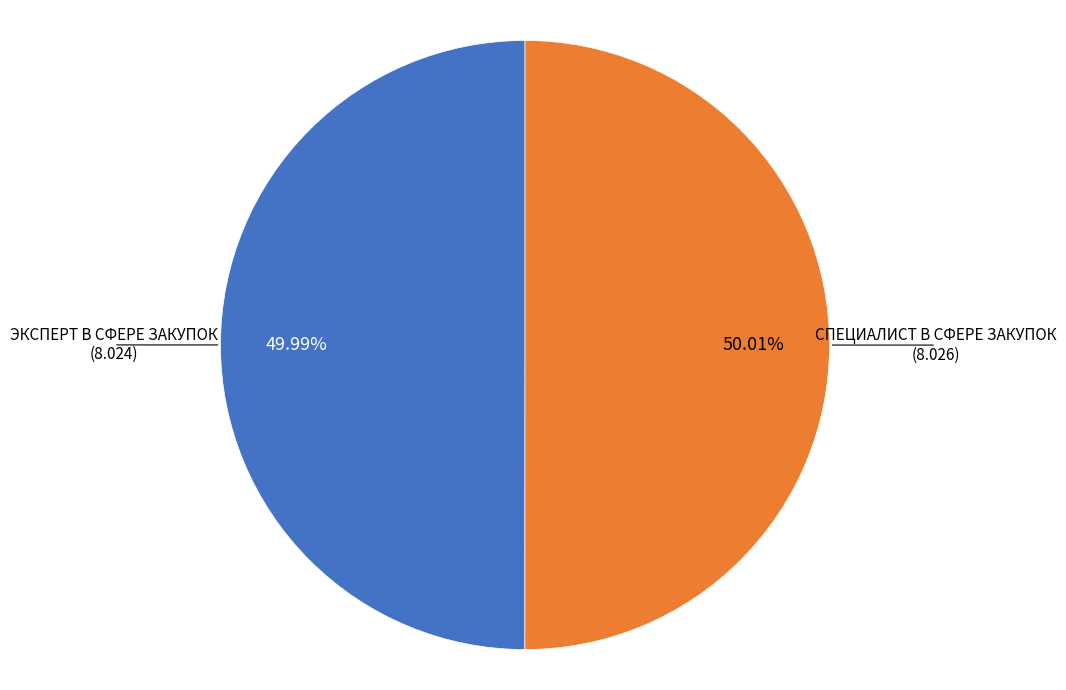

Does any single category account for the majority?

Yes